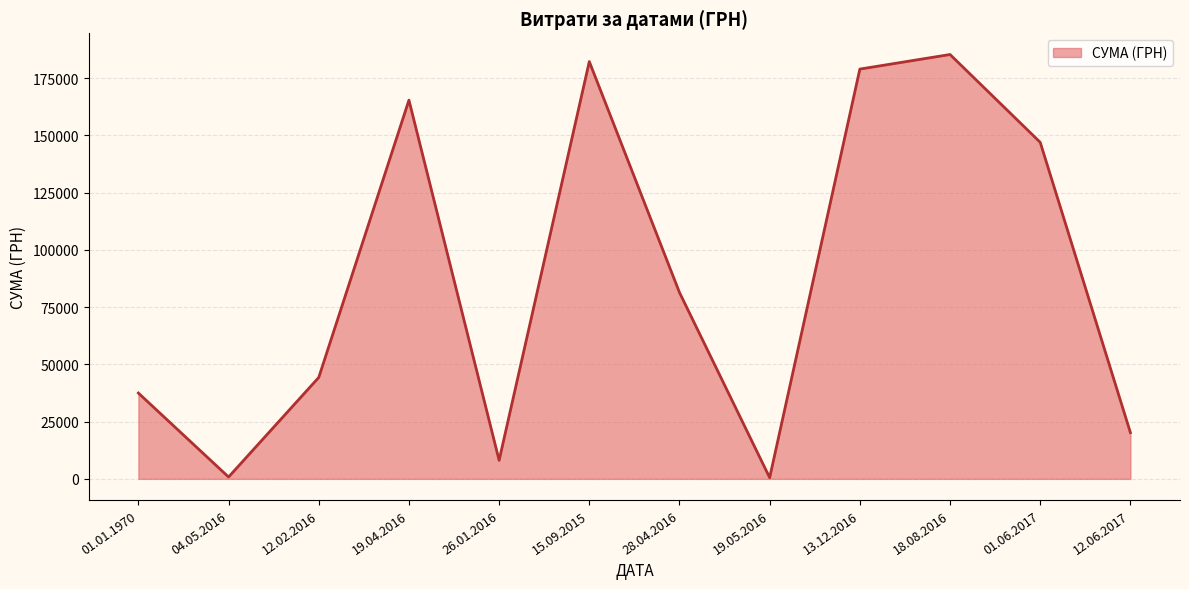

Reading left to right, transcribe all the data shown in this chart.

37484.6	810.0	44299.6	165427.2	8089.5	182261.3	81400.0	528.0	178981.3	185351.0	147000.0	20202.0